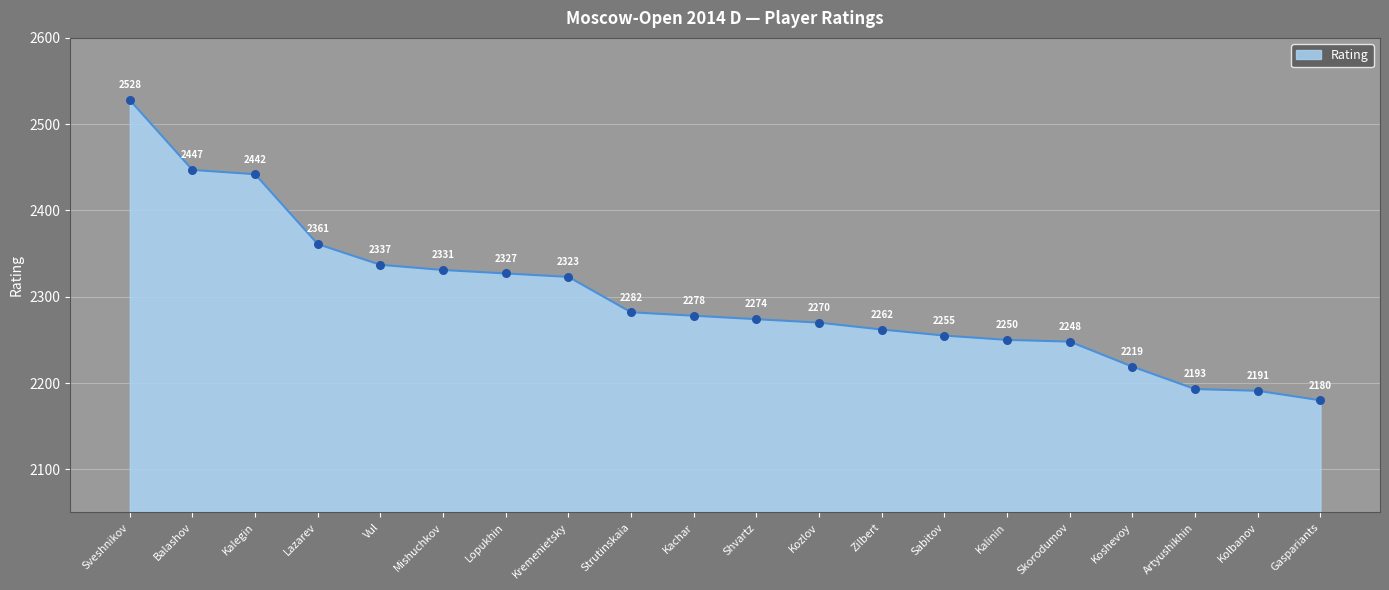

What is the change in value from Vul to Kremenietsky?

-14